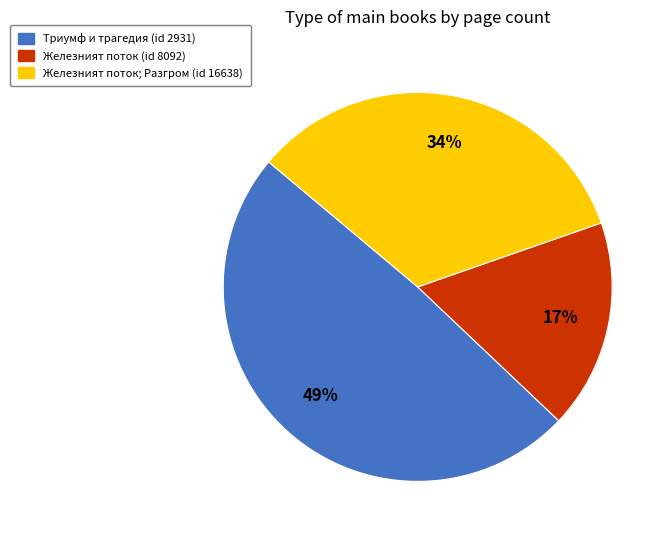

Does Железният поток; Разгром (id 16638) account for over 50% of the chart?

No